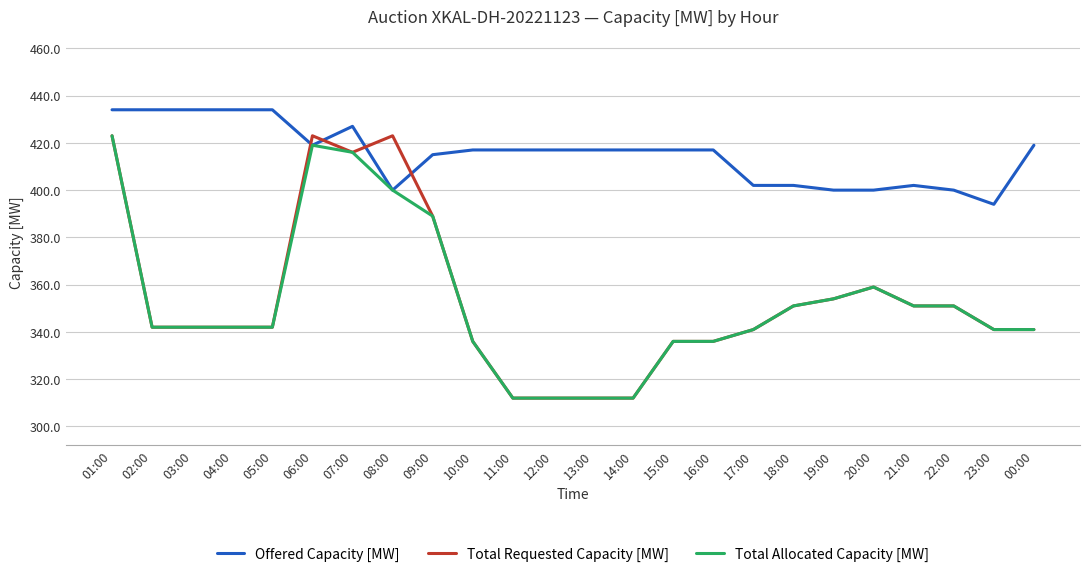

Where do Offered Capacity [MW] and Total Requested Capacity [MW] first cross each other?

05:00 and 06:00